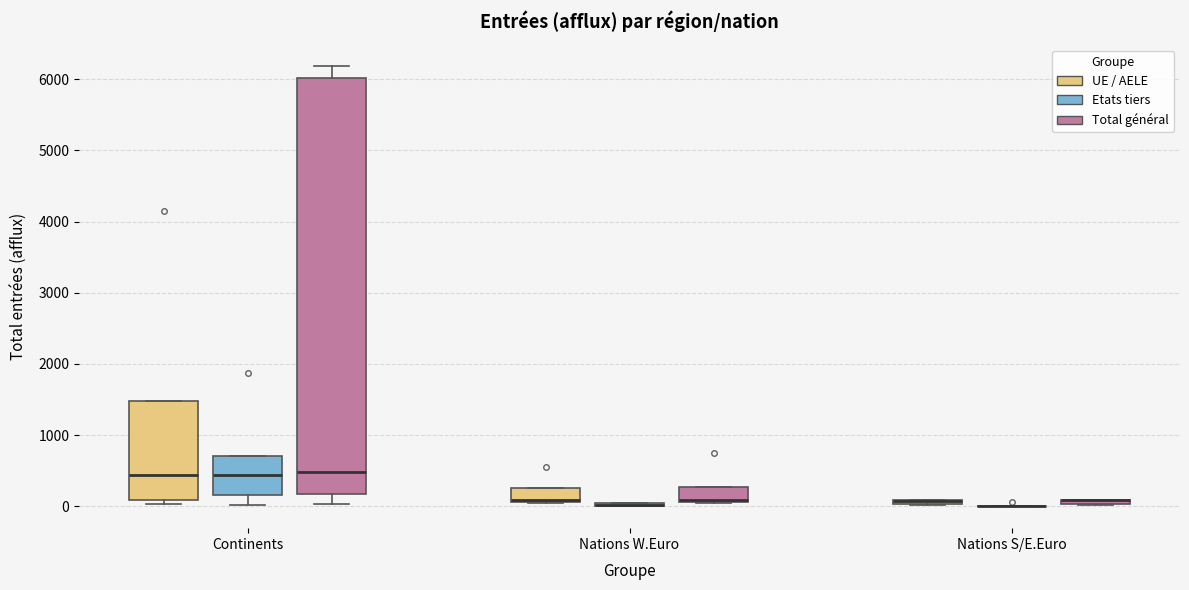

Where is the upper edge of the box for Nations S/E.Euro (Total général) on the y-axis? The values are not printed on the chart, so give them approximately, as read against the axis.

100